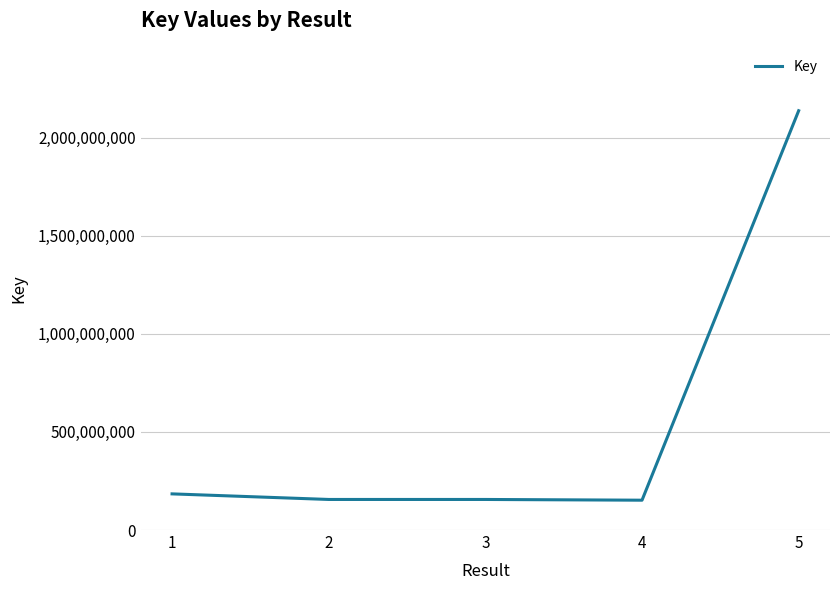

True or false: there are more than 2 points higher than both neighbors.

False